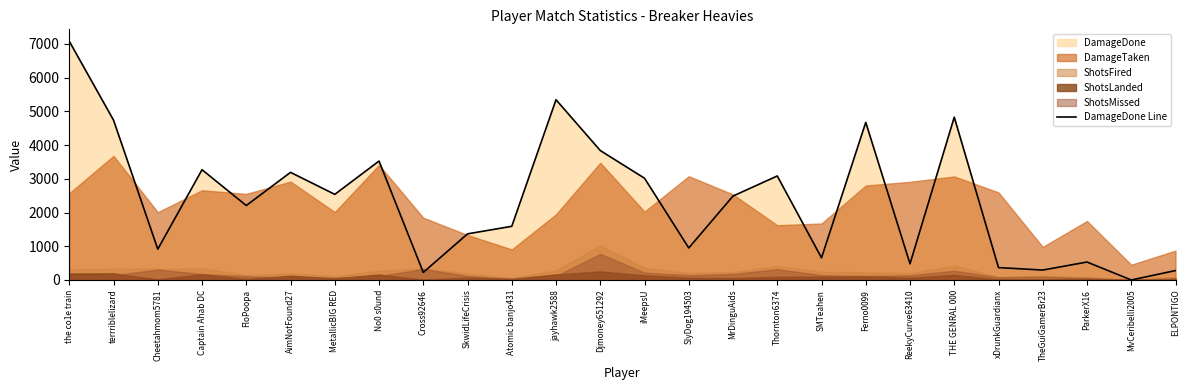

What is the difference between the maximum and second lowest values?

6852